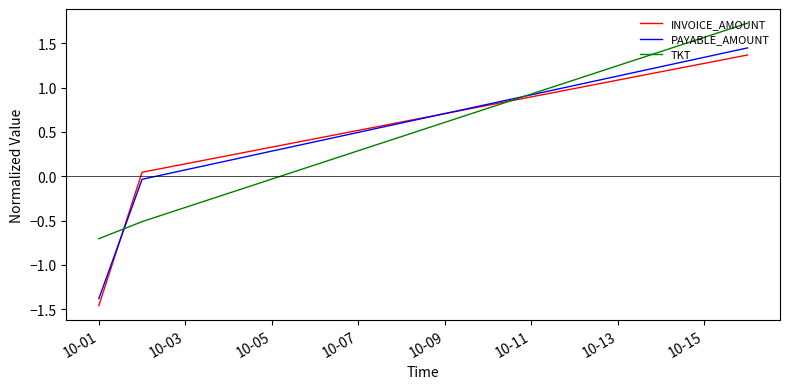

True or false: INVOICE_AMOUNT has more than 1 points higher than both neighbors.

False